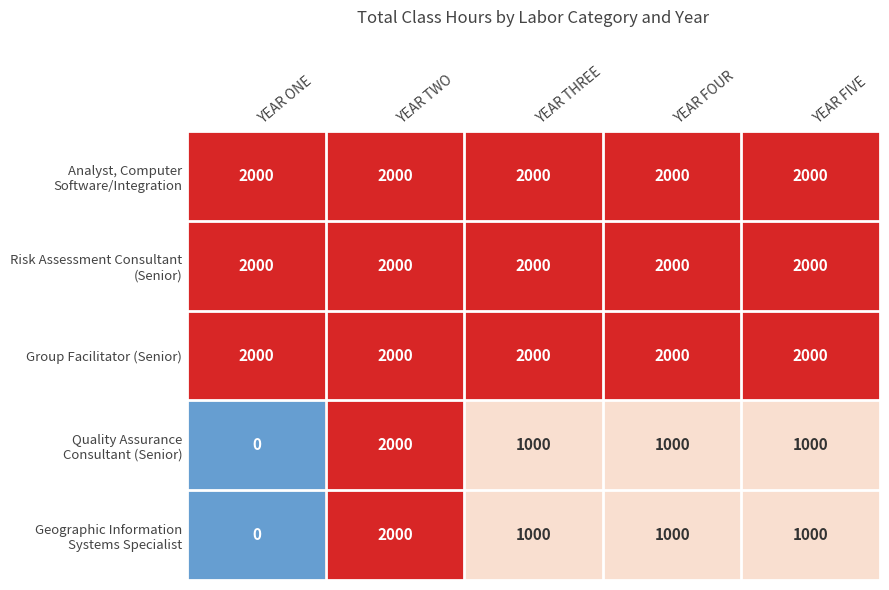

At which category is the sum across all series the highest?

YEAR TWO